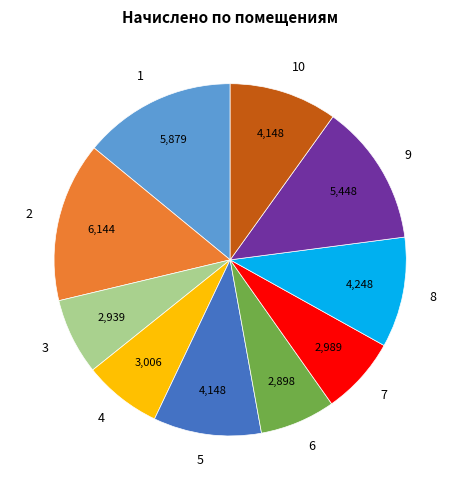

Is 7 the majority of the pie?

No